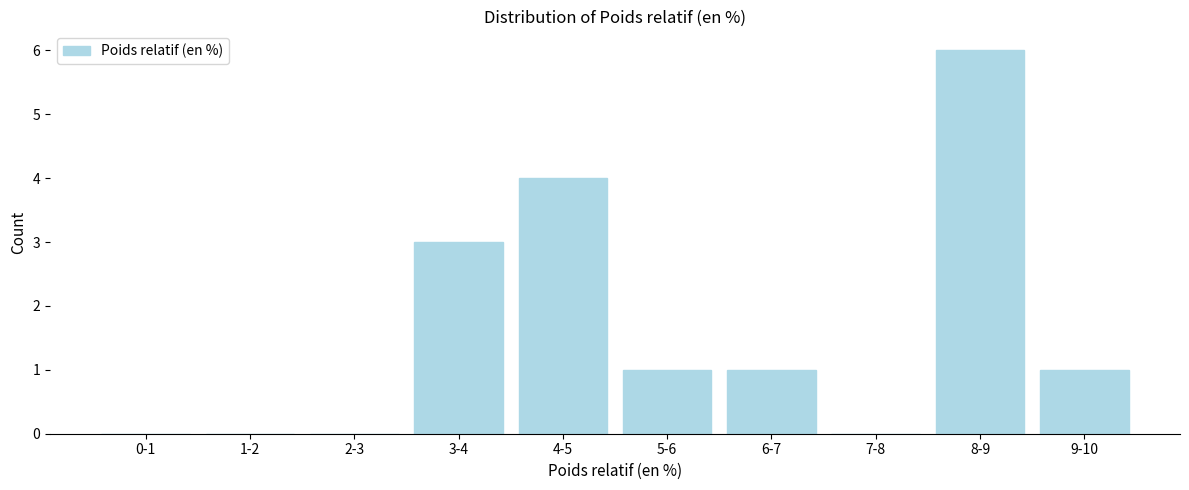

Reading left to right, list all the values displayed in this chart.

0-1=0	1-2=0	2-3=0	3-4=3	4-5=4	5-6=1	6-7=1	7-8=0	8-9=6	9-10=1